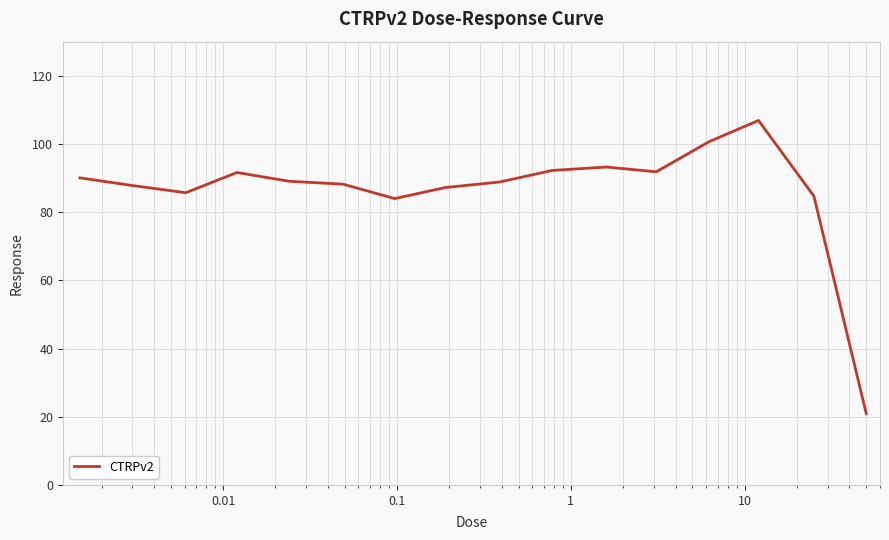

What is the maximum value shown in the chart?

106.9